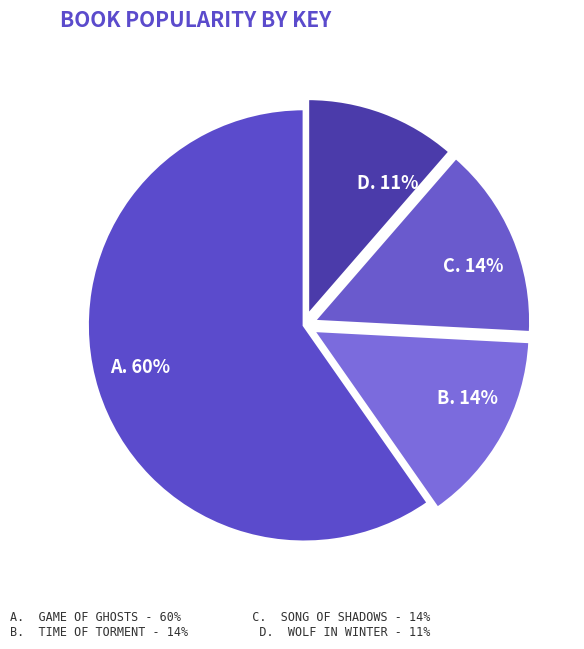

Count the number of slices in the pie.

4